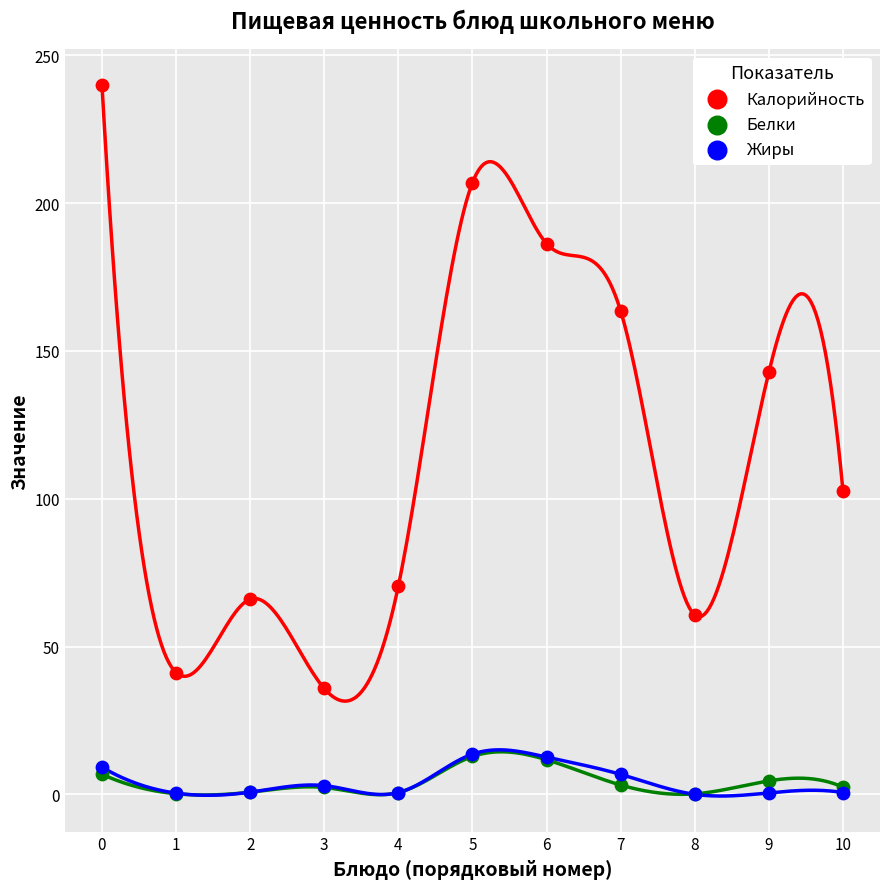

Across all series, what Y value is closest to 120?

102.7